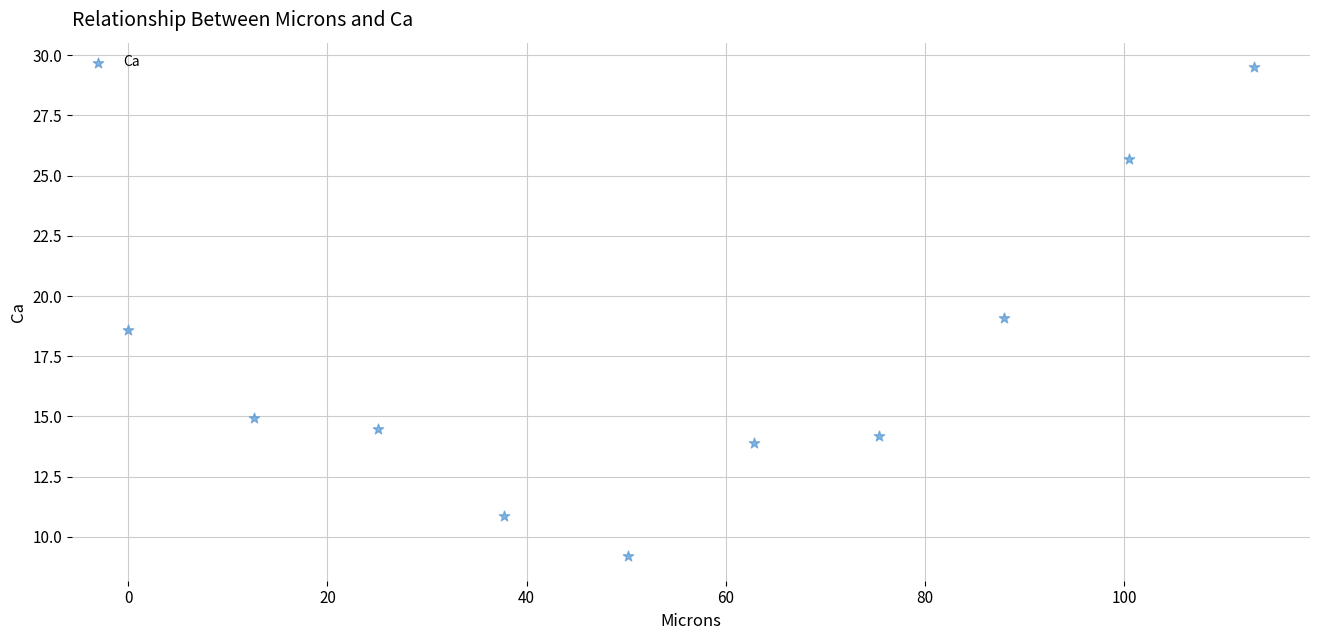

What is the average X value?

56.5